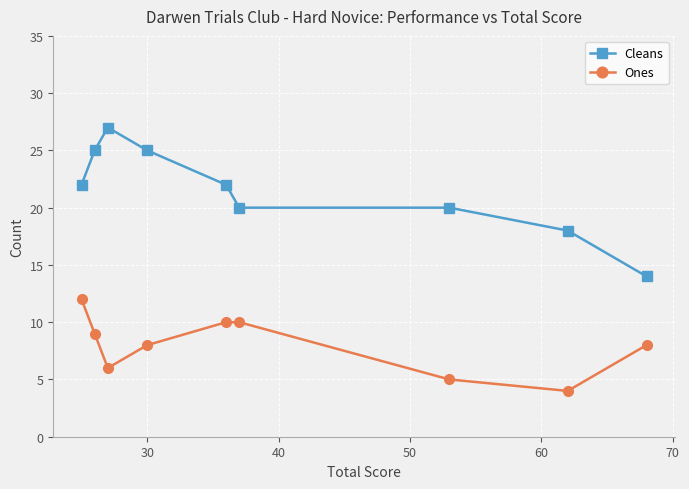

What is the maximum value shown in the chart?

27